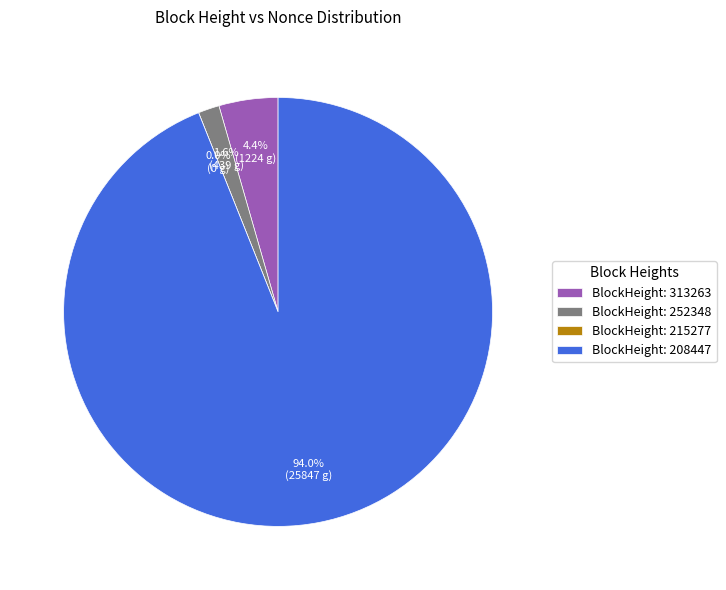

The 252348 slice represents 1% of the pie. True or false?

False